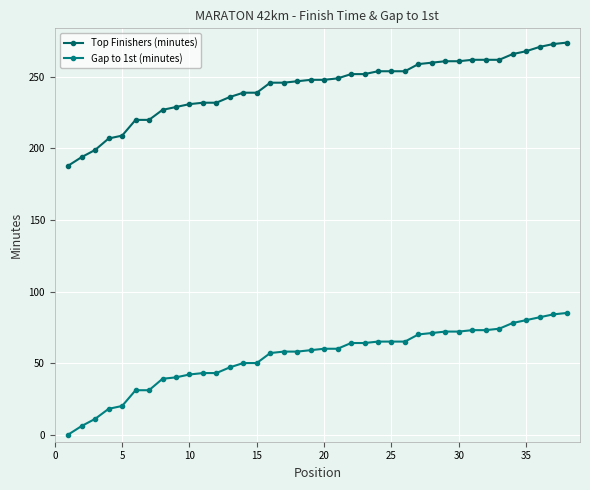

How many lines are shown in the chart?

2